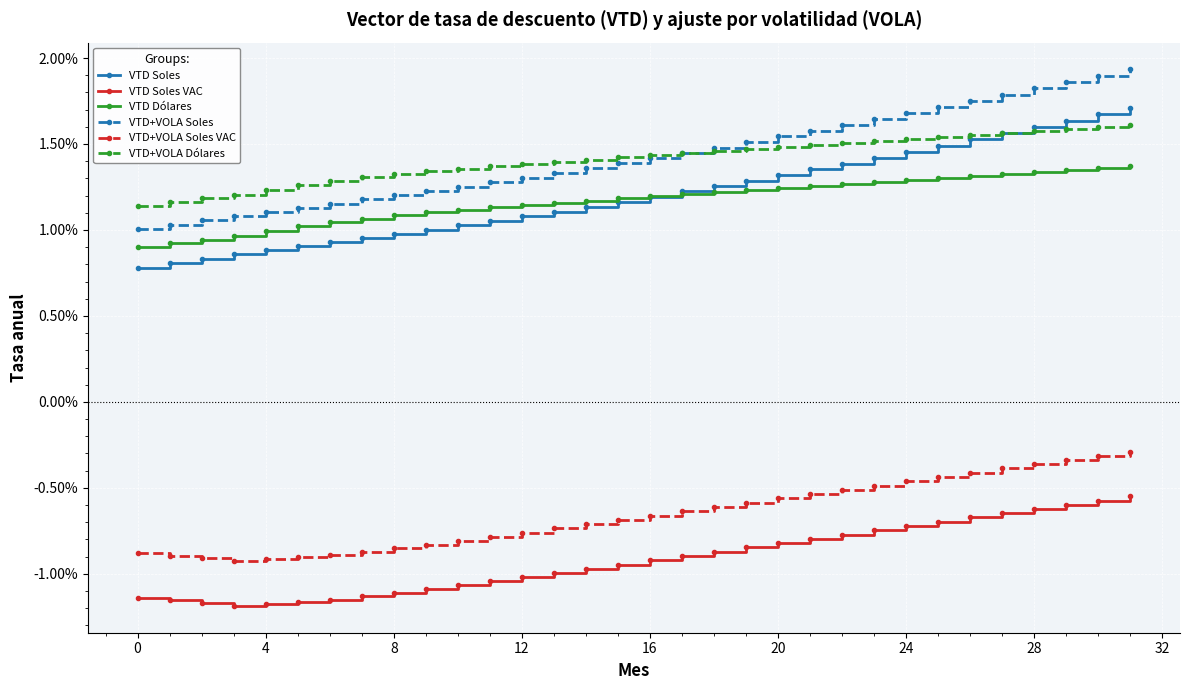

True or false: VTD+VOLA Soles VAC has more than 1 interior local peaks.

False